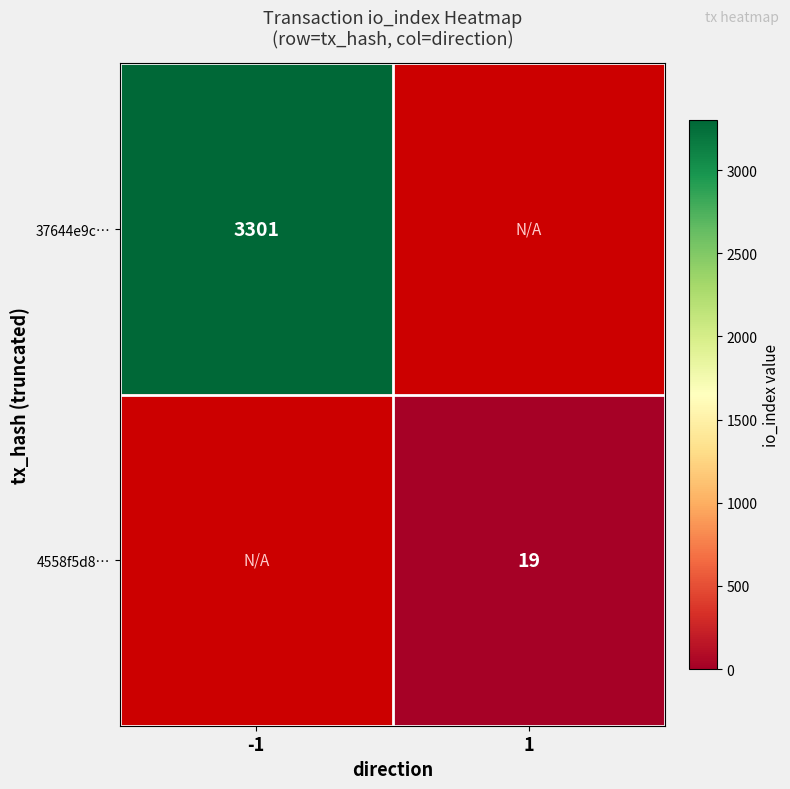

How many data points does each series have?

2